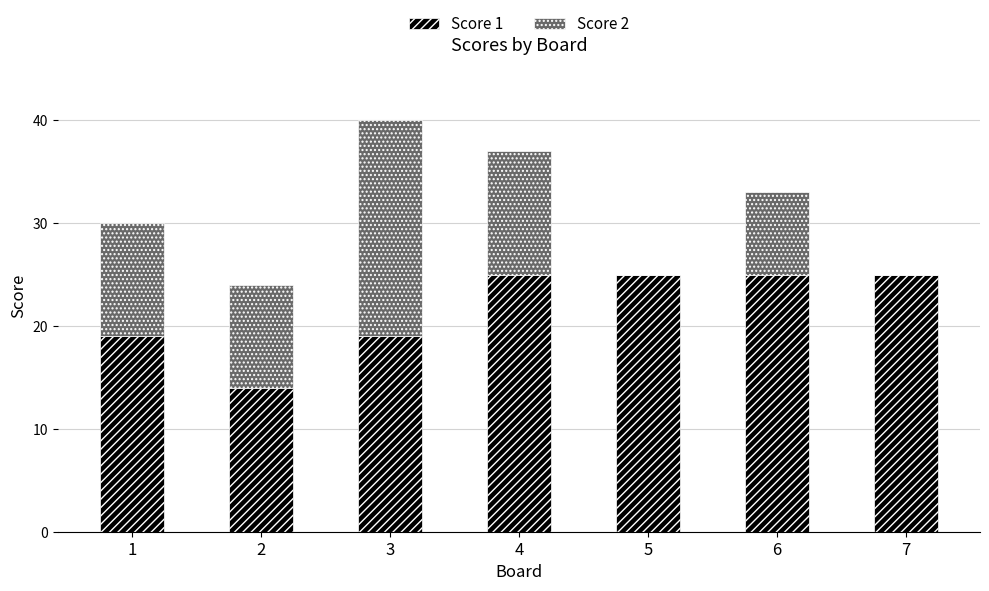

Count the number of categories in the chart.

7